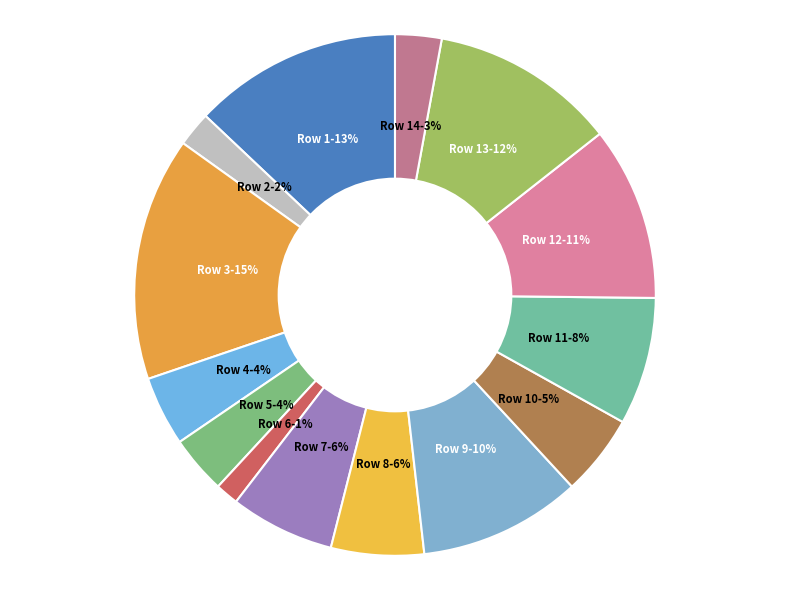

To the nearest percent, what is the average slice percentage?

7%